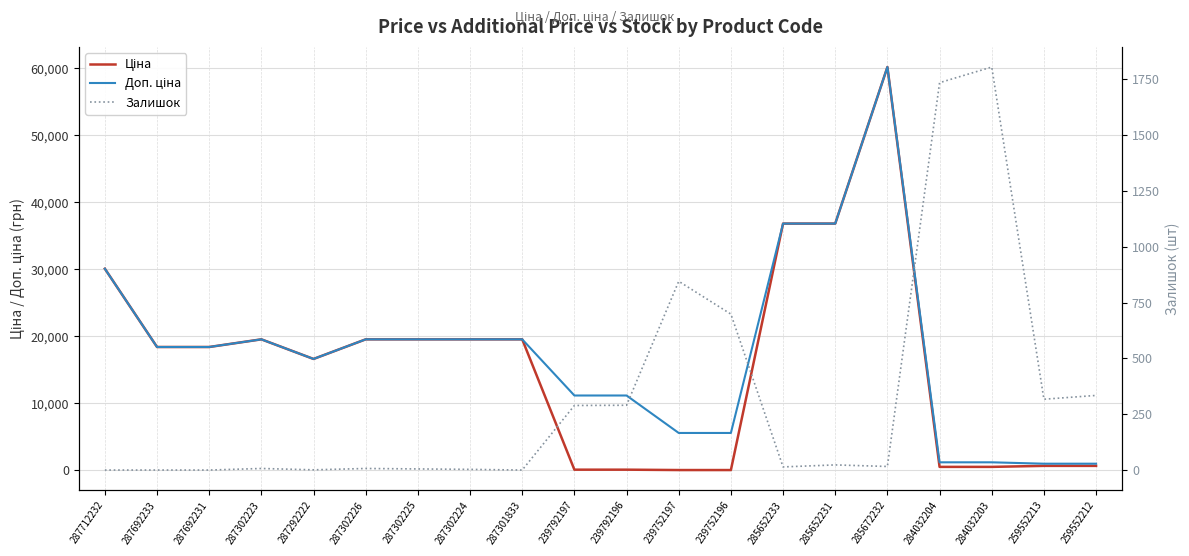

Reading right to left, list all the values displayed in this chart.

Ціна: 679.8	679.8	528.2	528.2	60205.6	36841.8	36841.8	55.9	55.9	111.8	111.8	19564.9	19564.9	19564.9	19564.9	16636.8	19564.9	18420.9	18420.9	30102.8
Доп. ціна: 1004.1	1004.1	1210.7	1210.7	60205.6	36841.8	36841.8	5591.0	5591.0	11182.0	11182.0	19564.9	19564.9	19564.9	19564.9	16636.8	19564.9	18420.9	18420.9	30102.8
Залишок: 334.0	317.0	1804.0	1734.0	16.0	23.0	14.0	698.0	845.0	290.0	289.0	0.0	3.0	5.0	7.0	1.0	7.0	0.0	0.0	0.0